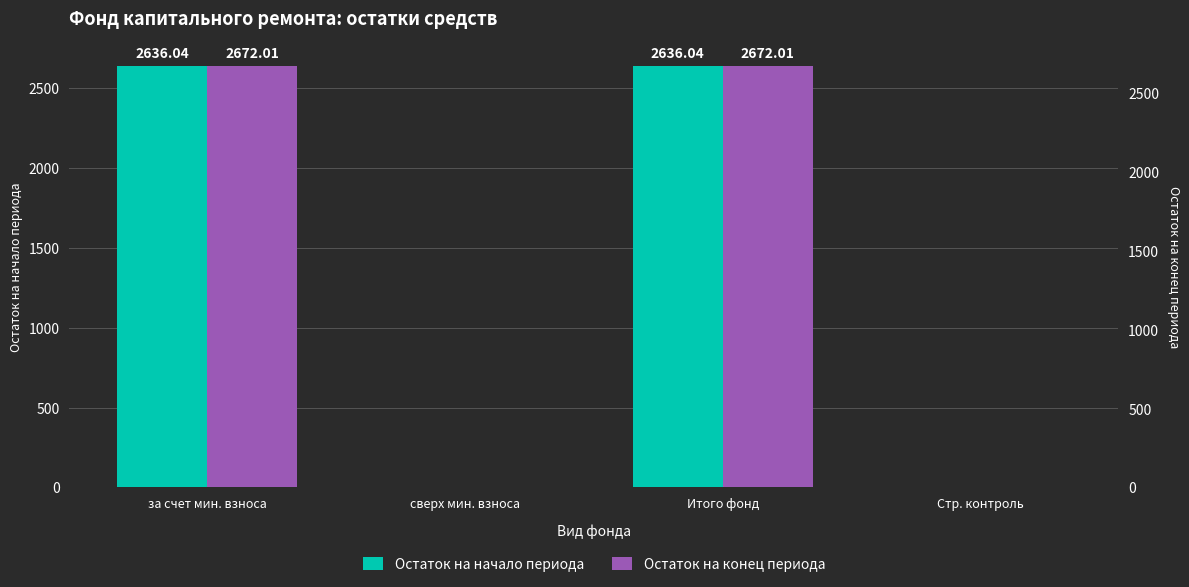

Reading left to right, what are all the values shown in this chart?

Остаток на начало периода: за счет мин. взноса=2636.0	сверх мин. взноса=0.0	Итого фонд=2636.0	Стр. контроль=0.0
Остаток на конец периода: за счет мин. взноса=2672.0	сверх мин. взноса=0.0	Итого фонд=2672.0	Стр. контроль=0.0